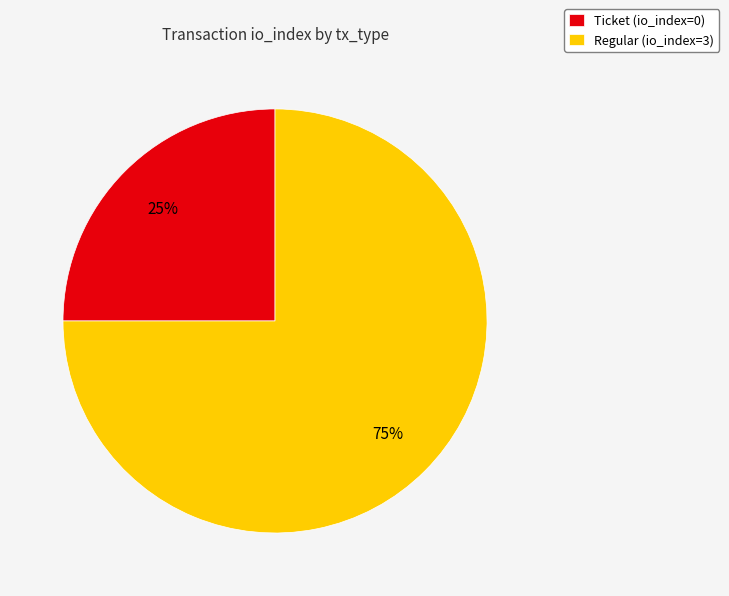

To the nearest percent, what portion does Regular represent?

75%